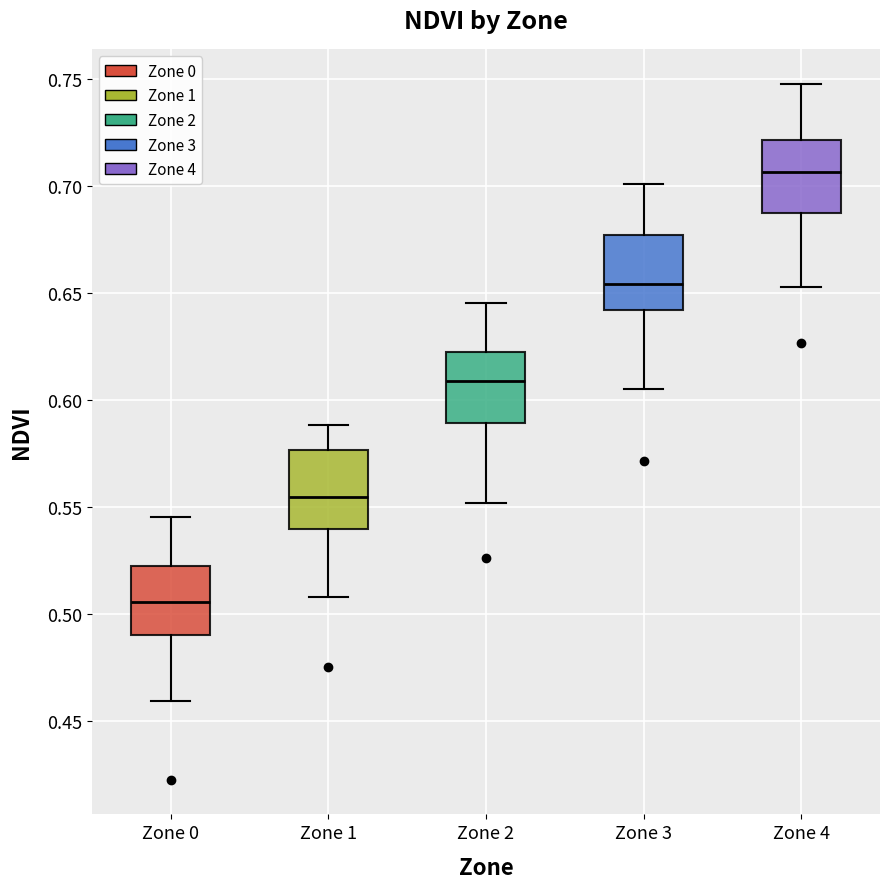

Where is the lower edge of the box for Zone 1 on the y-axis? The values are not printed on the chart, so give them approximately, as read against the axis.

0.540